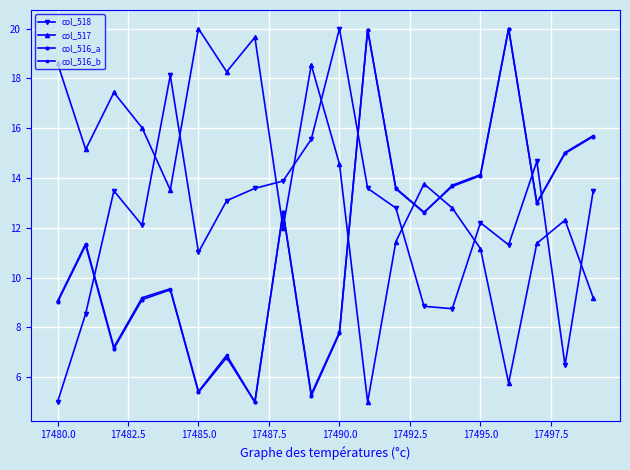

At how many categories does at least one series exceed 6?

20